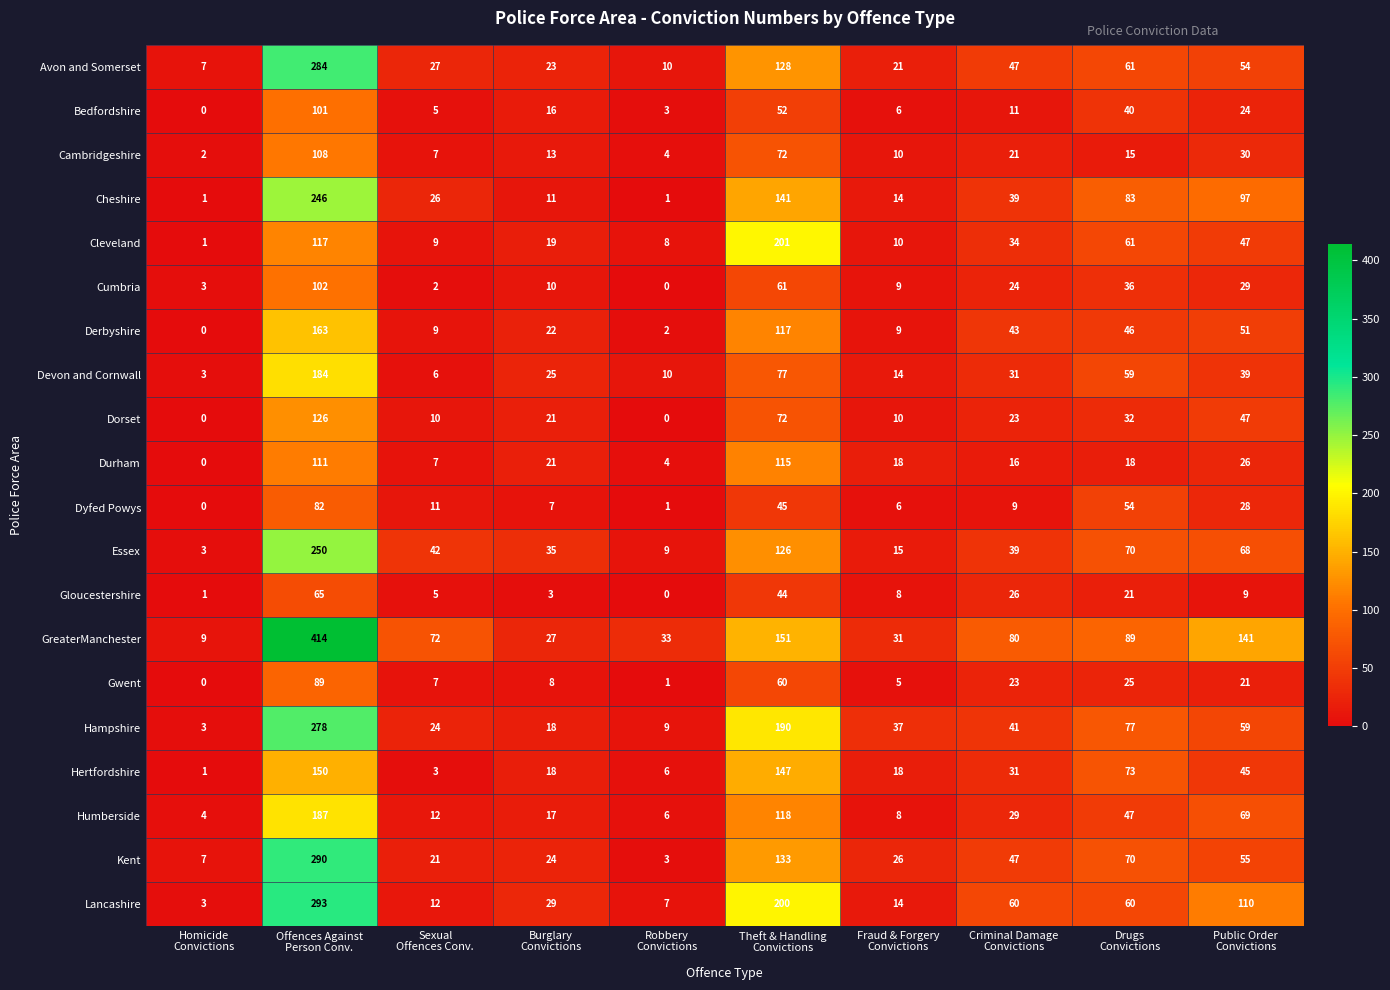

True or false: Kent has a value of 290 at Offences Against Person Conv..

True